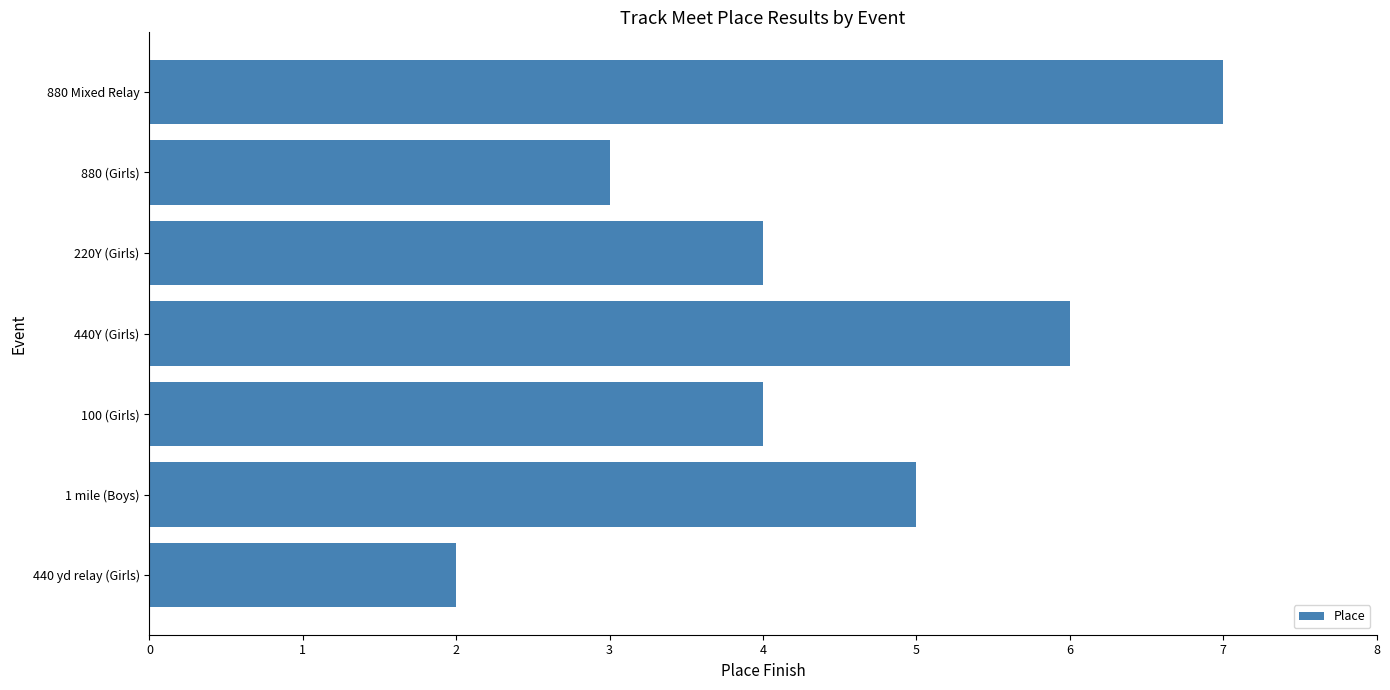

How many distinct data groups are displayed?

1